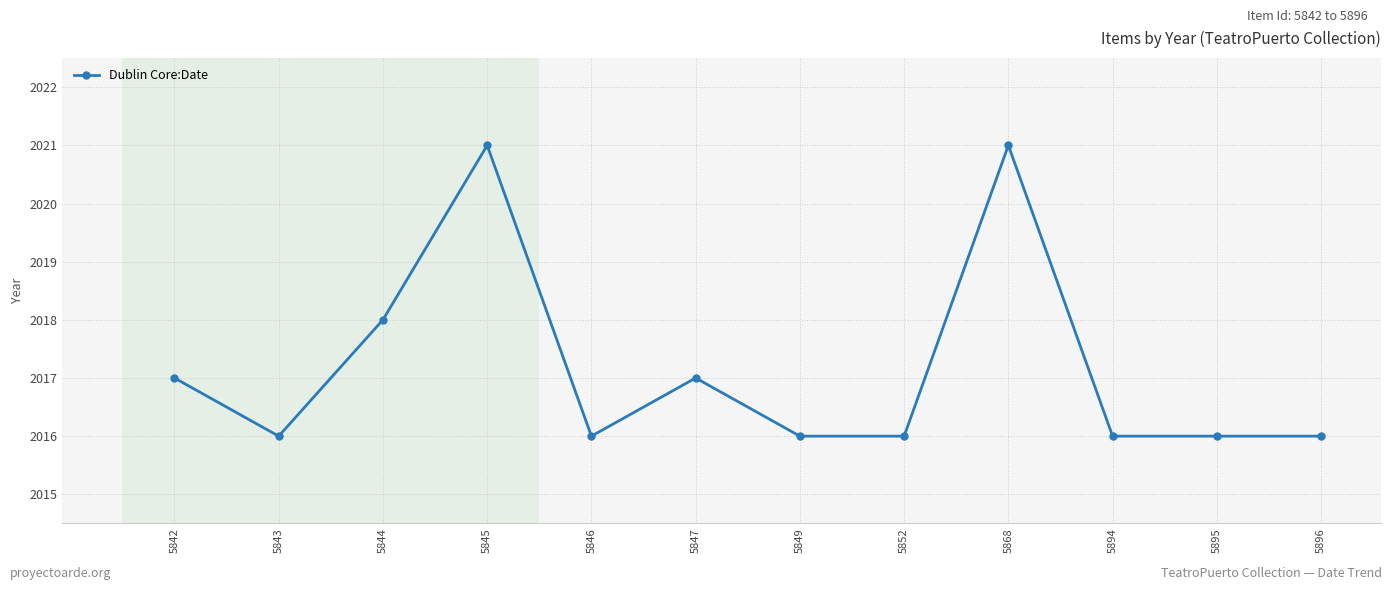

The chart shows a value of 2721 at 5846. True or false?

False